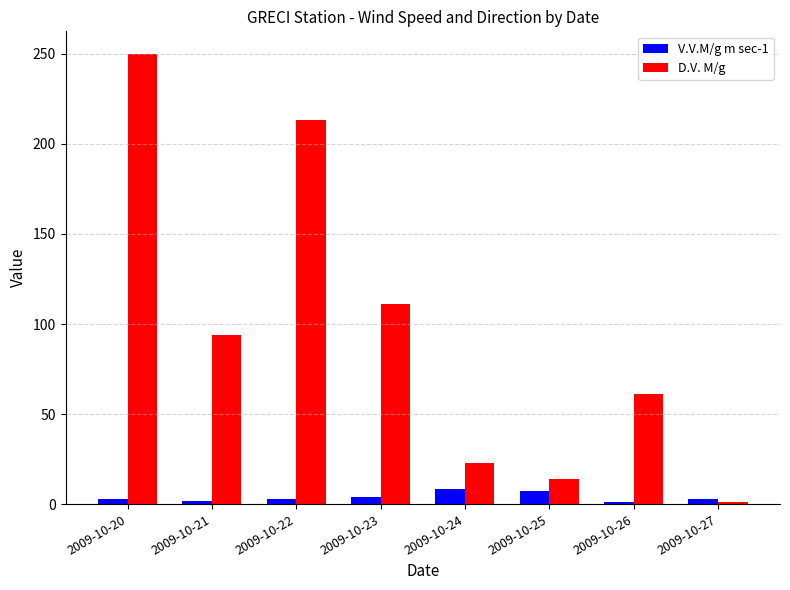

The D.V. M/g series shows 1.0 at 2009-10-27. True or false?

True